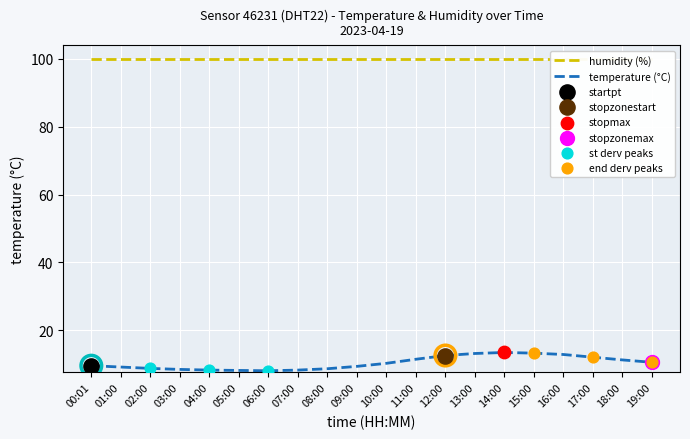

What is the change in value from 00:01 to 19:00?

+1.0